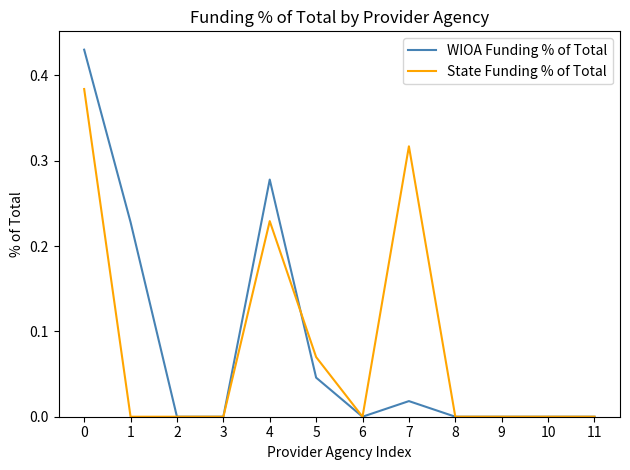

List the series in order of their peak value, lowest first.

State Funding % of Total, WIOA Funding % of Total